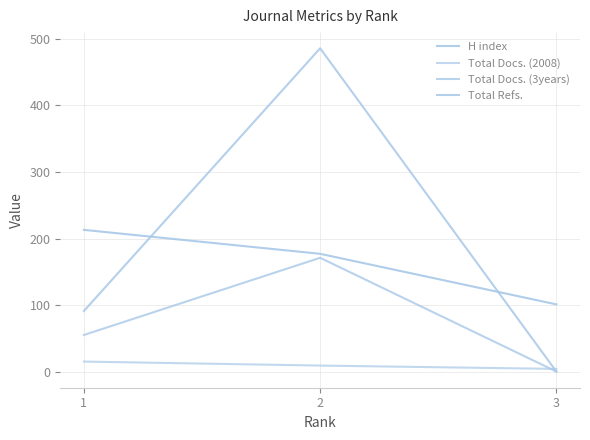

At how many categories does at least one series exceed 392?

1